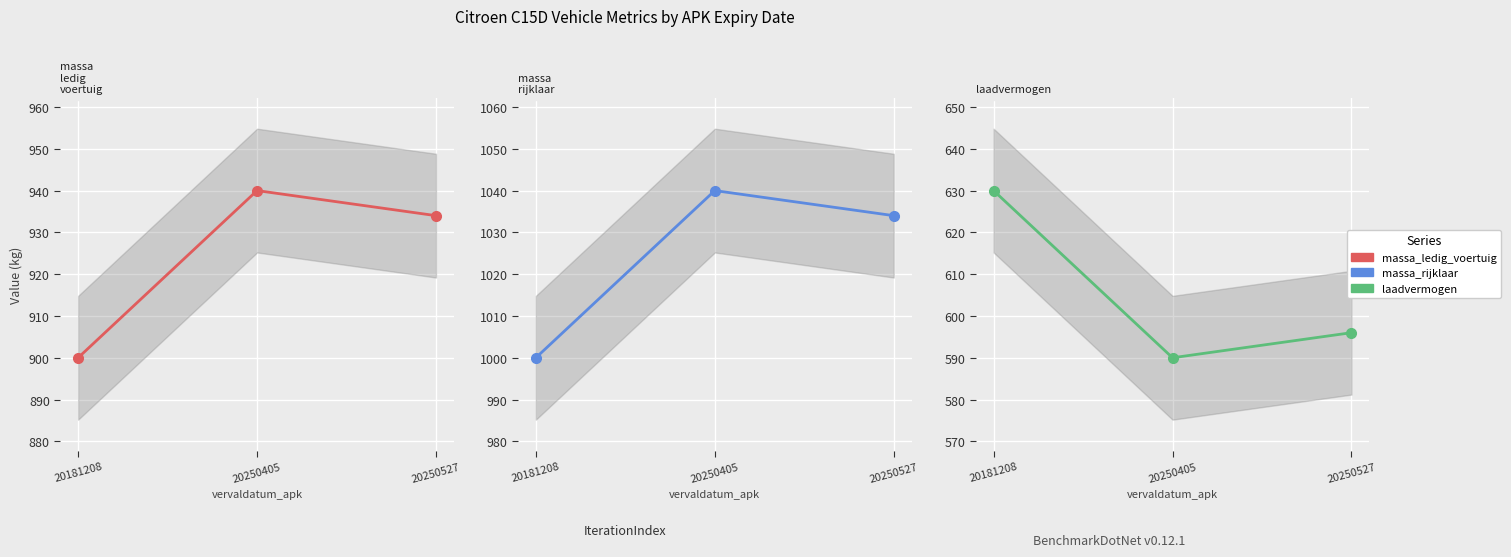

What is the maximum value for laadvermogen?

630